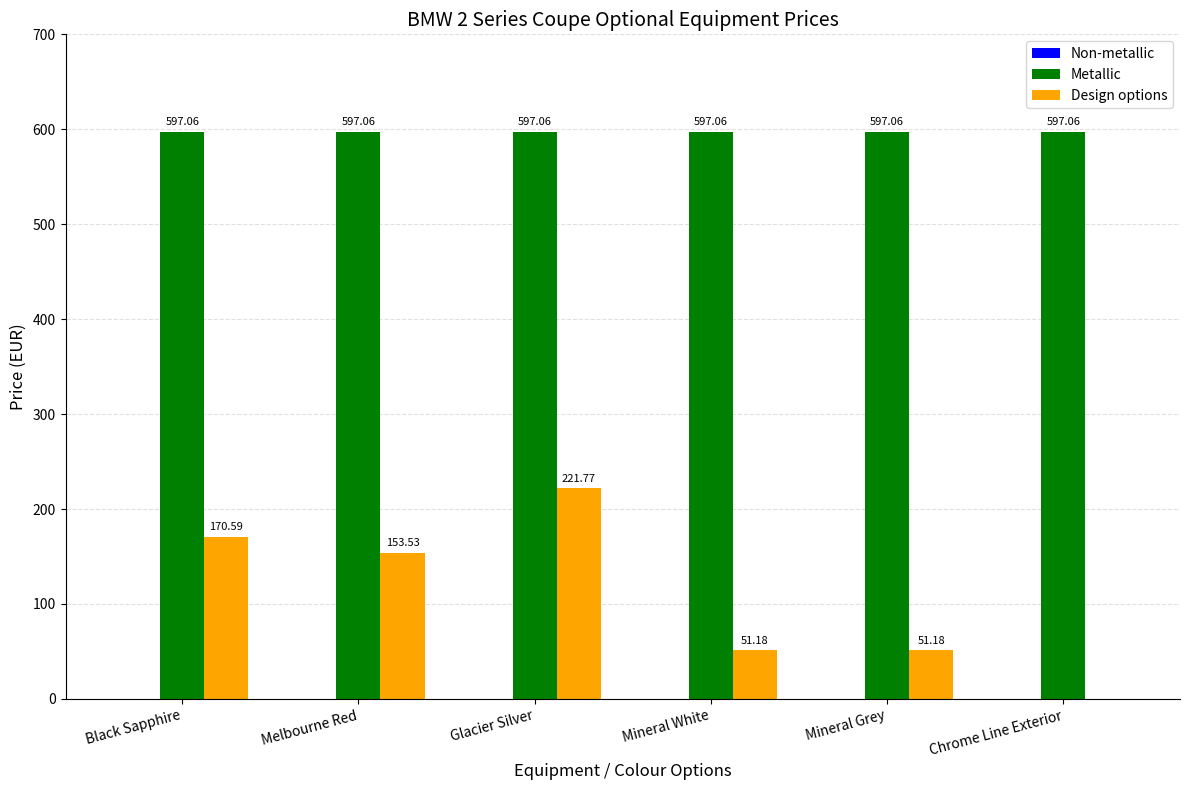

Which series changed the most between Glacier Silver and Chrome Line Exterior?

Design options